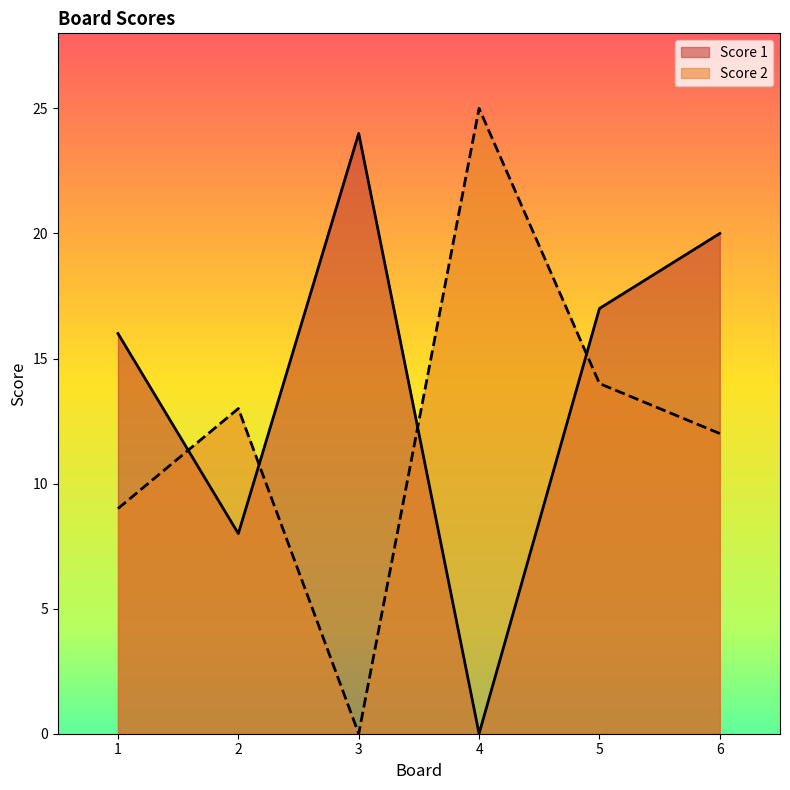

Between 2 and 5, which series saw the biggest shift?

Score 1